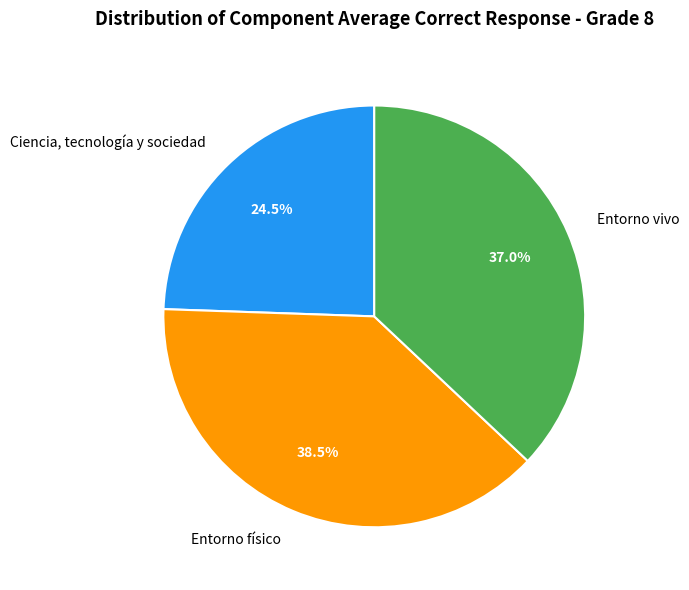

Count the number of slices in the pie.

3